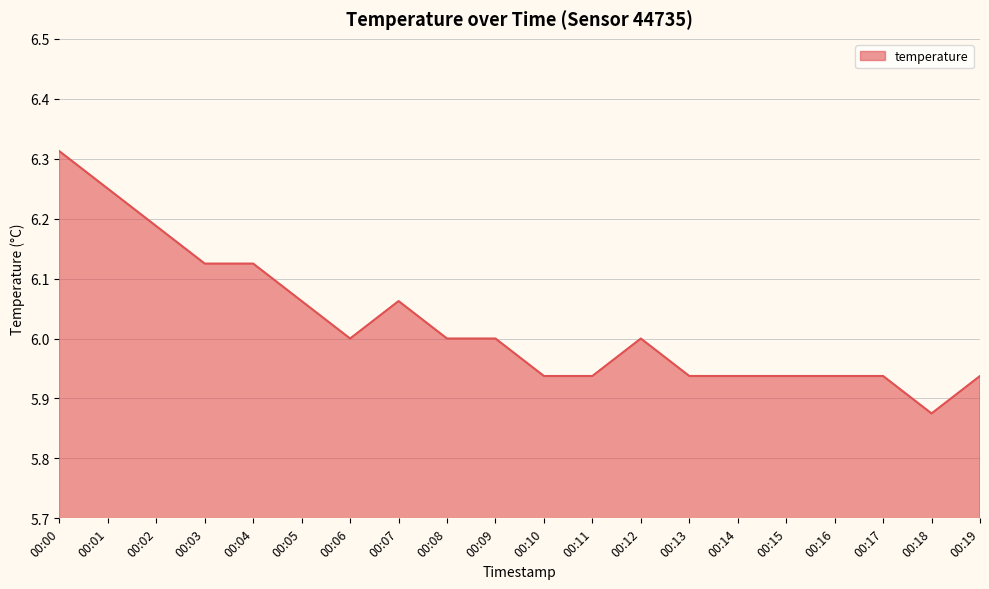

How many distinct data groups are displayed?

1